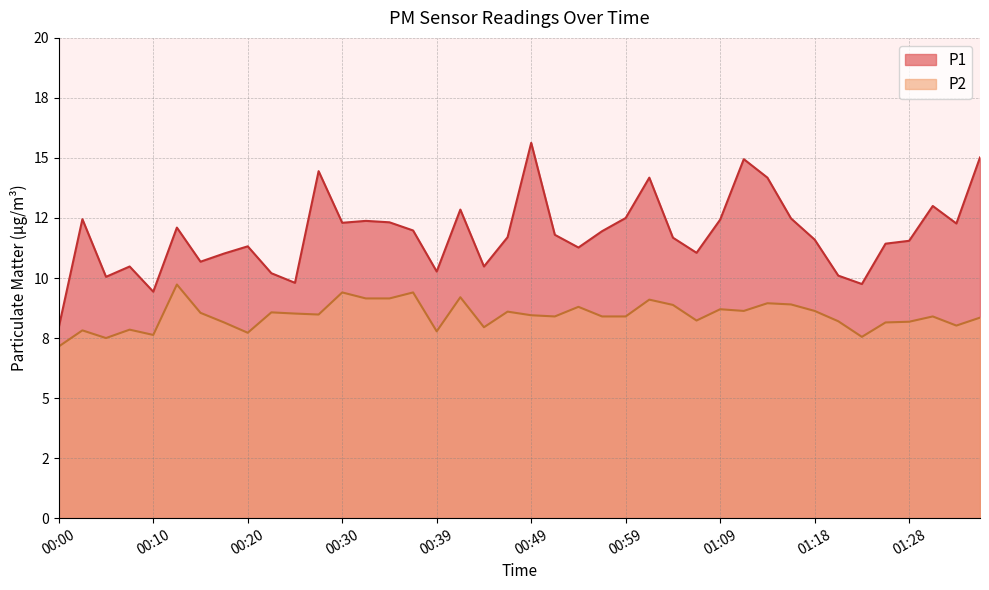

Is it true that P2 equals 11.4 at 00:47?

False